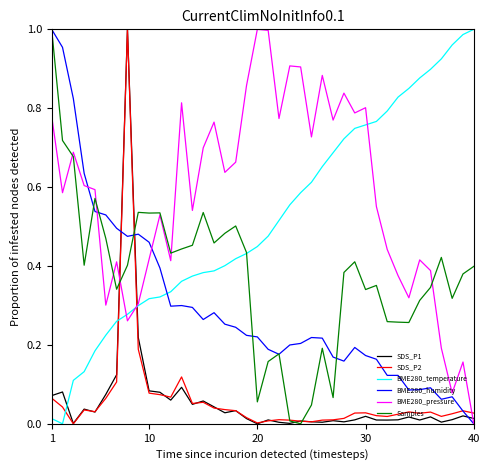

True or false: BME280_temperature has more than 1 points higher than both neighbors.

False